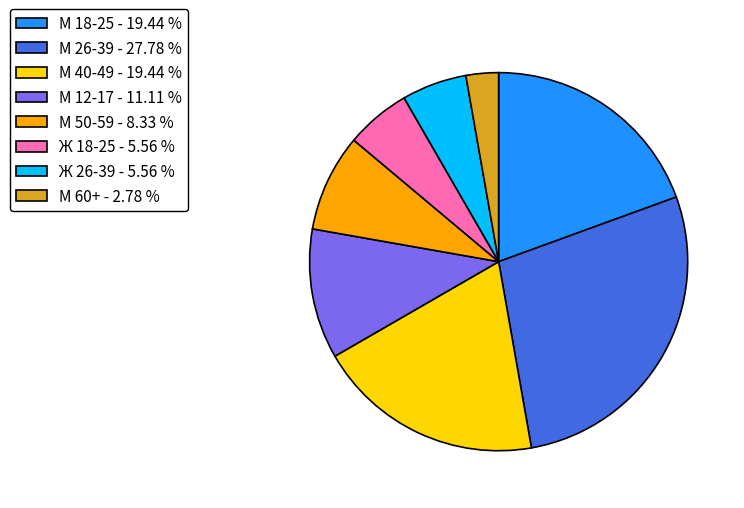

Is the sum of Ж 18-25 - 5.56 % and М 40-49 - 19.44 % greater than half?

No